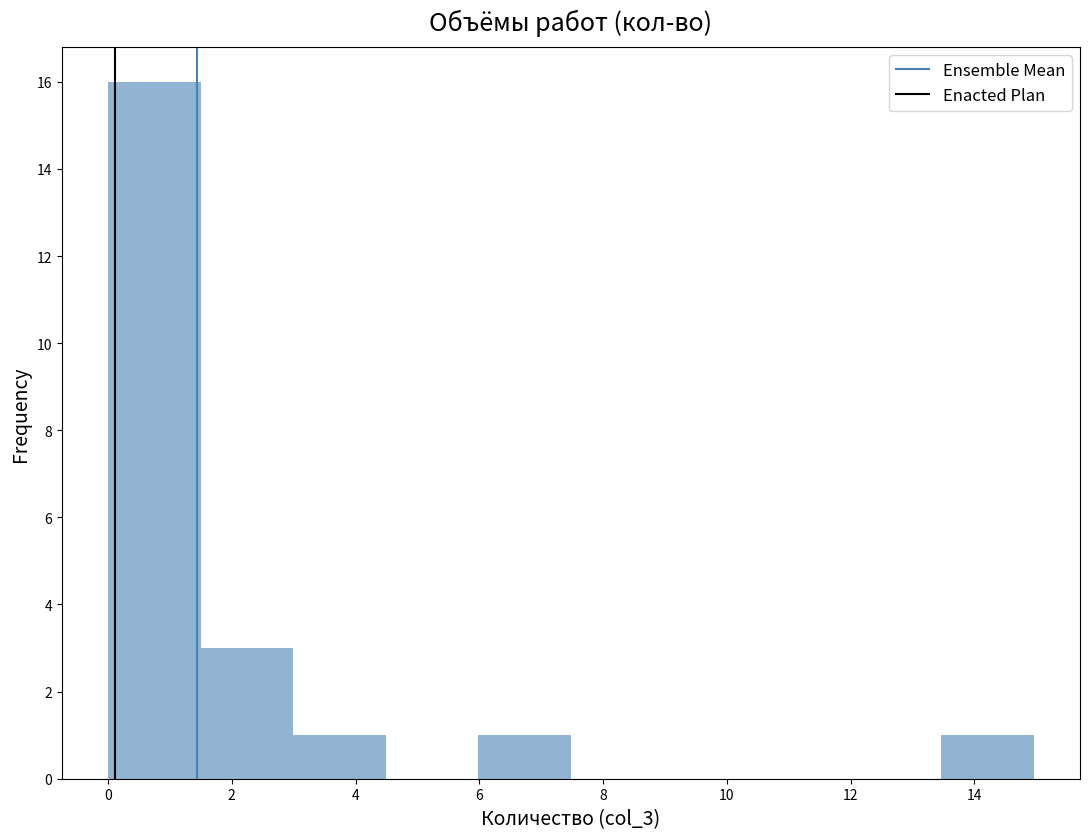

Over which range of the x-axis is the bar tallest?

0.0 to 1.4